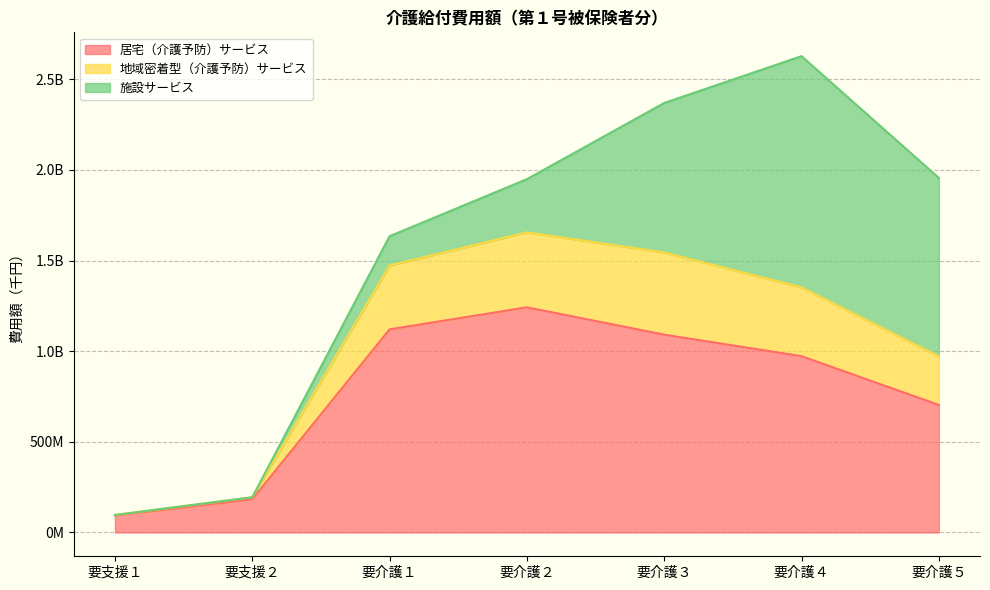

What is the label of the 4th point from the right?

要介護２